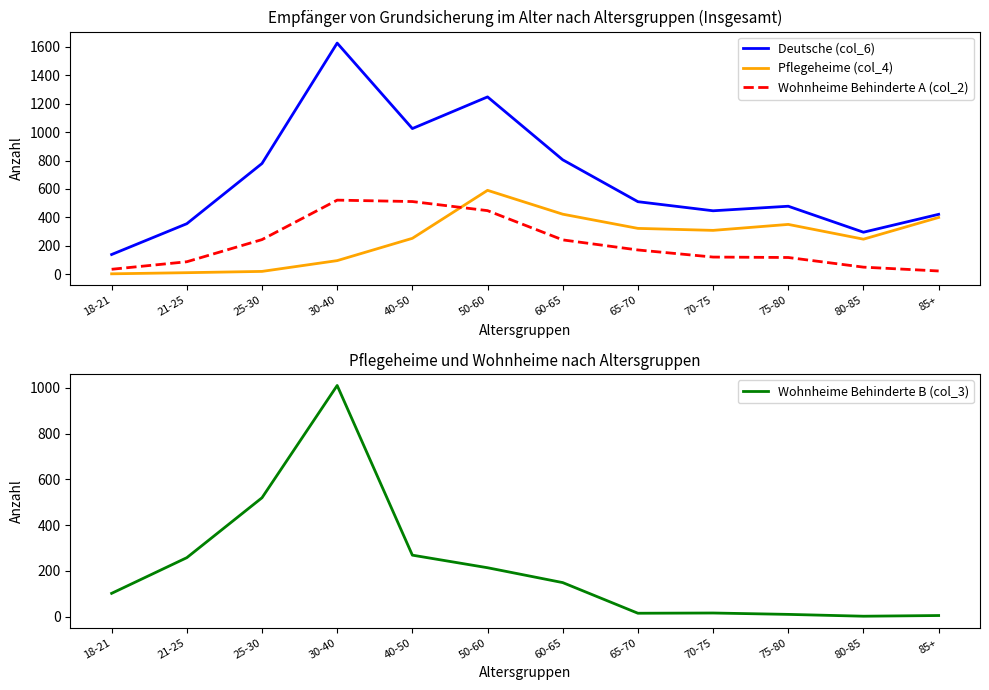

Reading left to right, extract all data points from this chart.

Deutsche (col_6): 138	355	779	1627	1025	1248	805	510	446	478	295	421
Pflegeheime (col_4): 2	10	19	95	252	590	422	322	308	350	246	399
Wohnheime Behinderte A (col_2): 34	87	243	521	511	447	241	170	120	117	49	22
Wohnheime Behinderte B (col_3): 102	258	520	1011	269	214	149	15	16	10	2	5